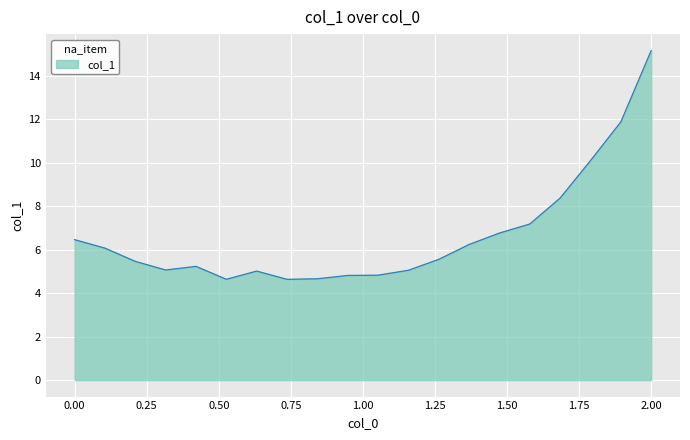

What is the difference between the maximum and minimum values?

10.5